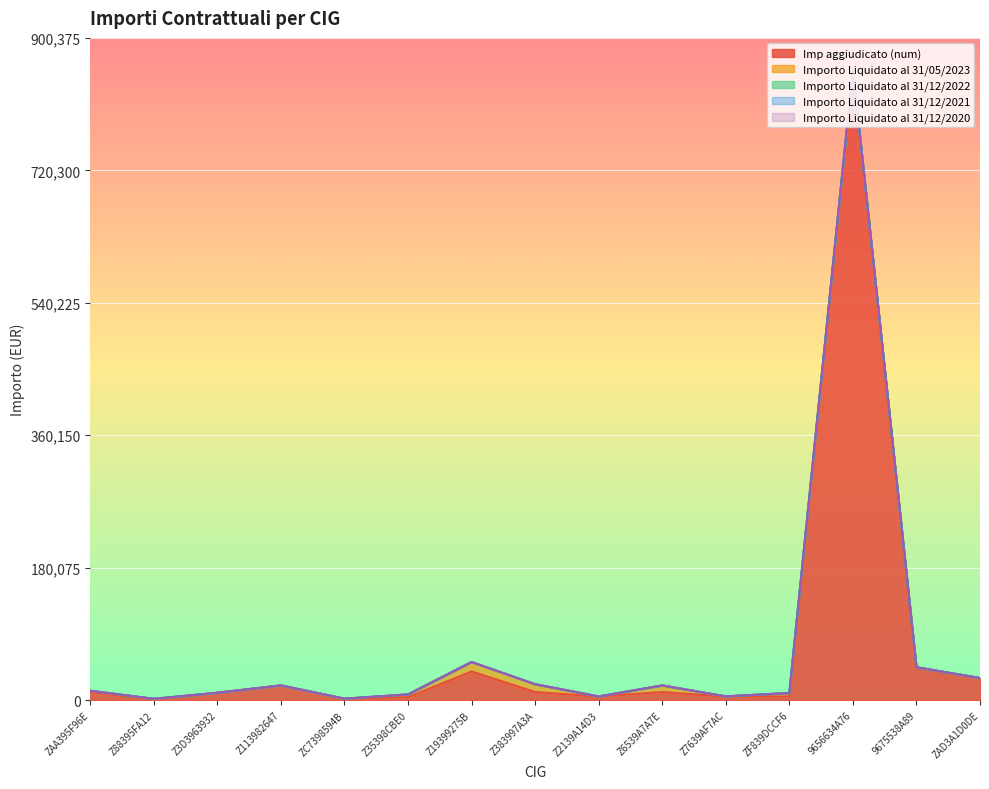

What is the greatest value displayed?

857500.0